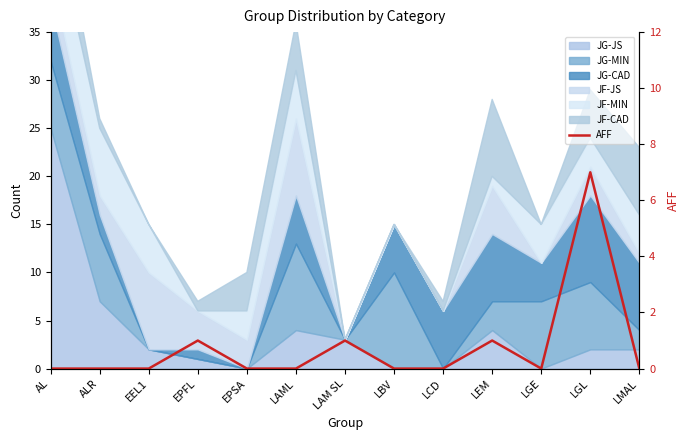

What position from the left is EPSA?

5